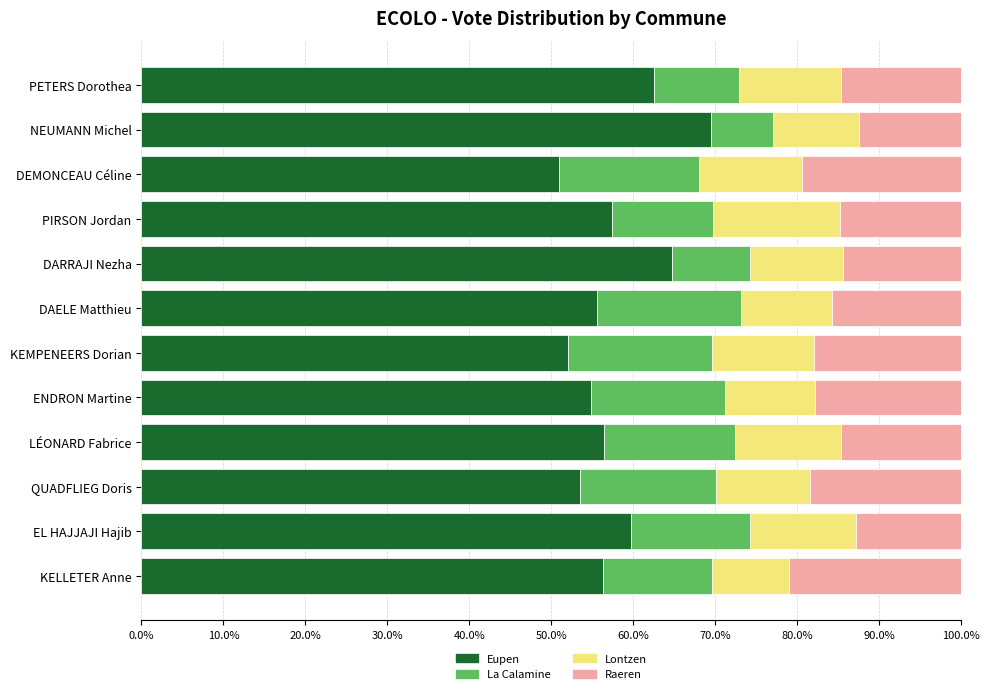

Count the number of categories in the chart.

12